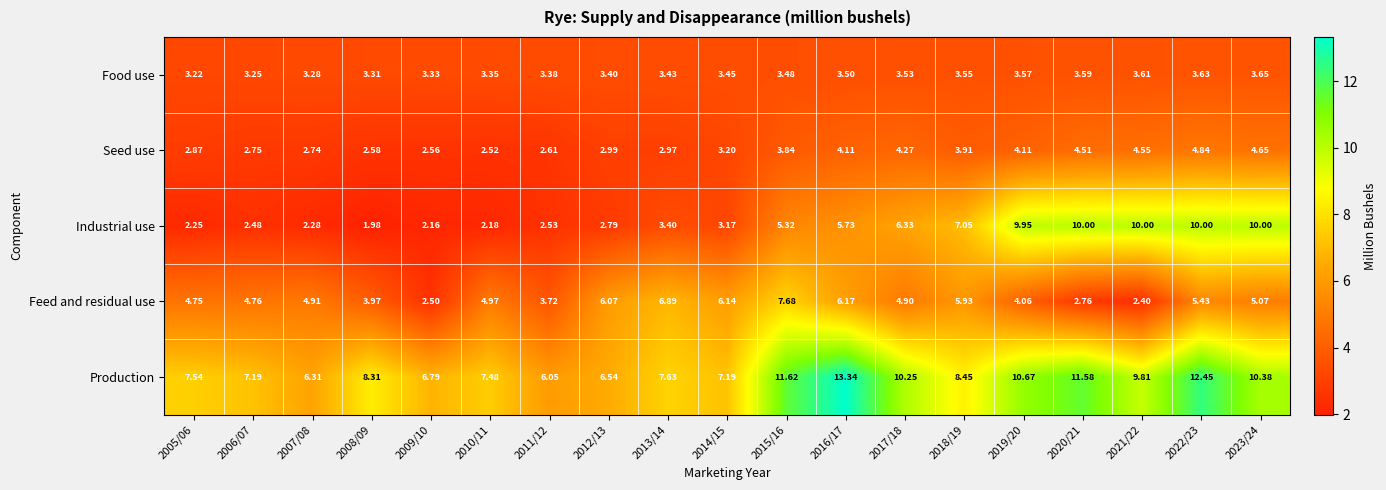

Is the value of Feed and residual use at 2018/19 greater than the value of Seed use at 2009/10?

Yes